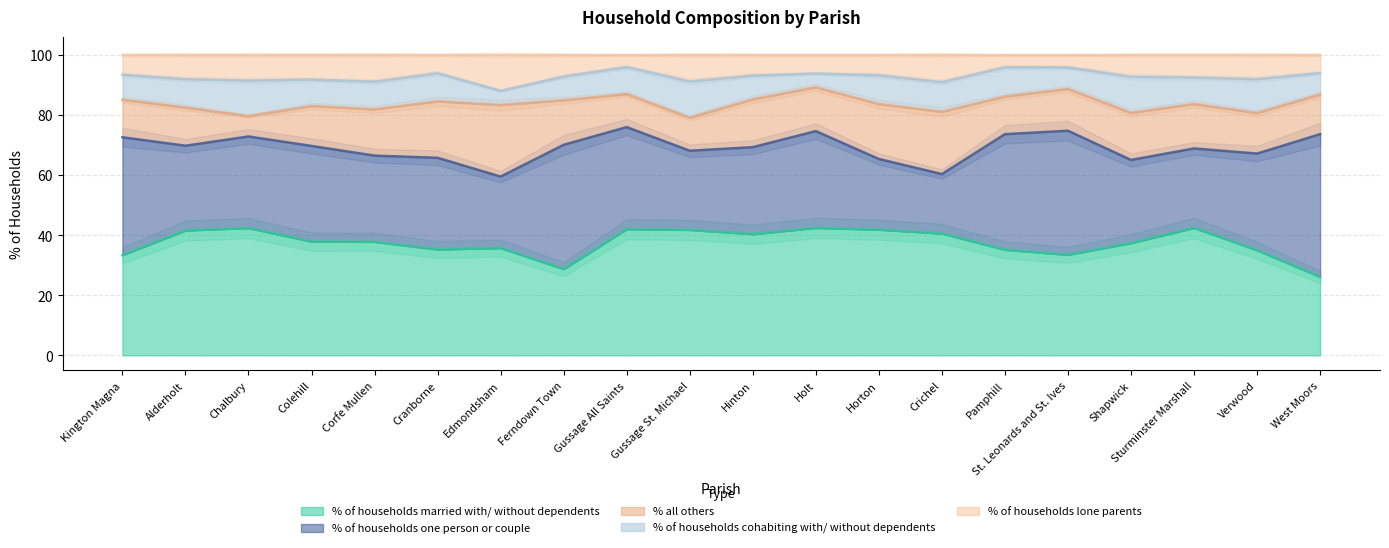

In % of households one person or couple, how many points are lower than both neighbors (excluding endpoints)?

6